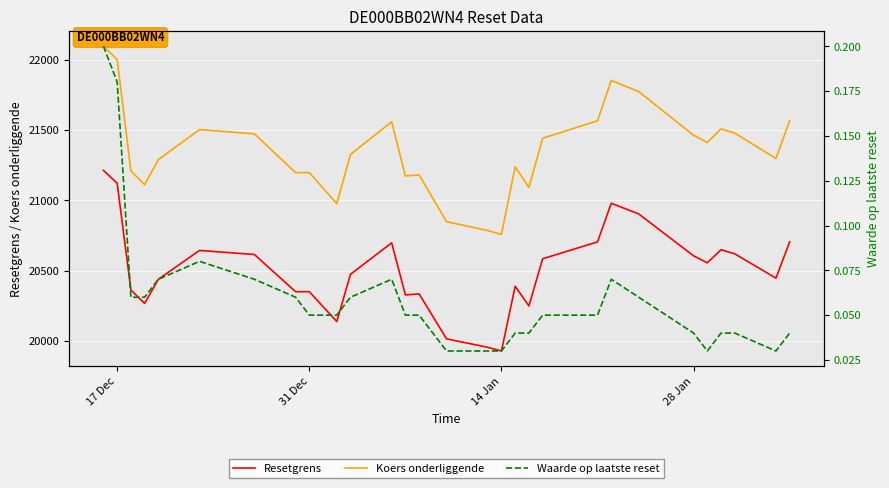

The value of Resetgrens at 28 Jan is 20604.5. True or false?

True